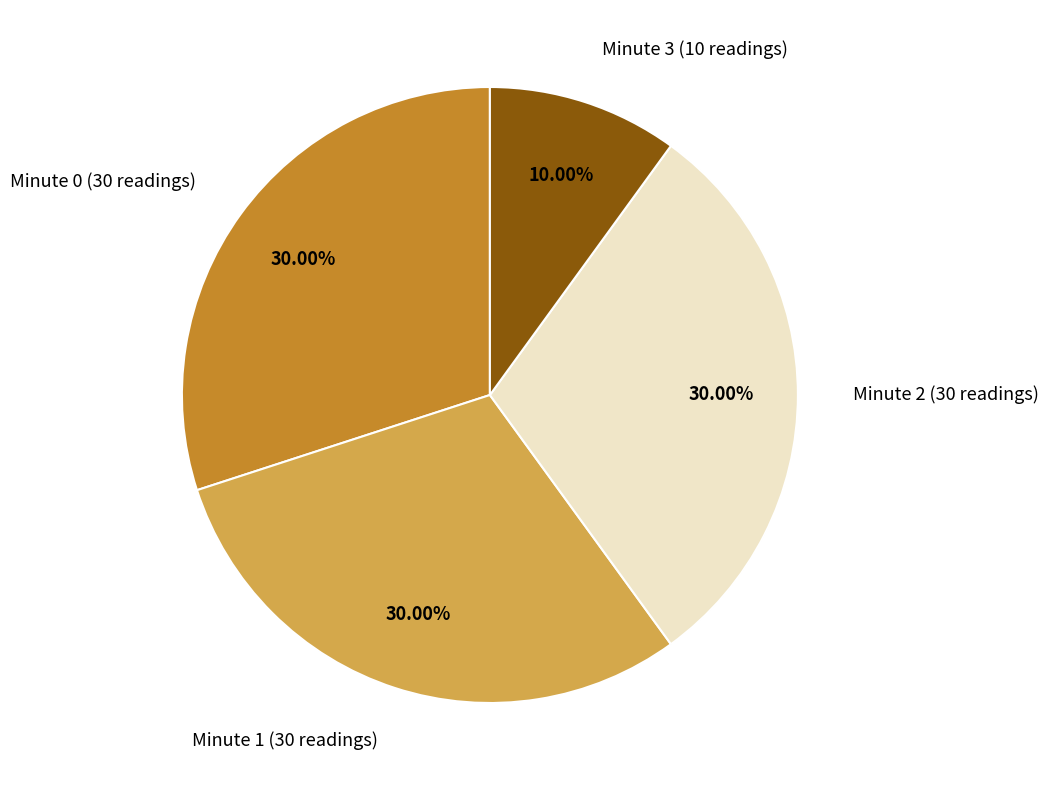

Is it true that Minute 2 is 30% of the pie?

True